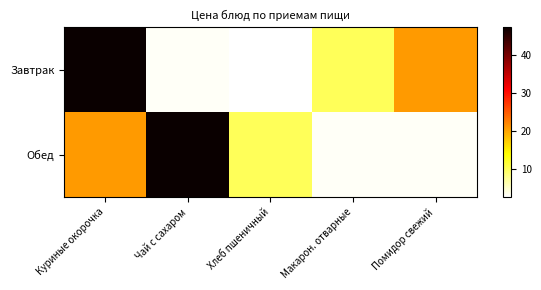

Reading right to left, list all the values displayed in this chart.

Завтрак: Помидор свежий=20.6	Макарон. отварные=9.8	Хлеб пшеничный=2.5	Чай с сахаром=2.9	Куриные окорочка=47.3
Обед: Помидор свежий=3.0	Макарон. отварные=2.9	Хлеб пшеничный=9.8	Чай с сахаром=47.3	Куриные окорочка=20.6